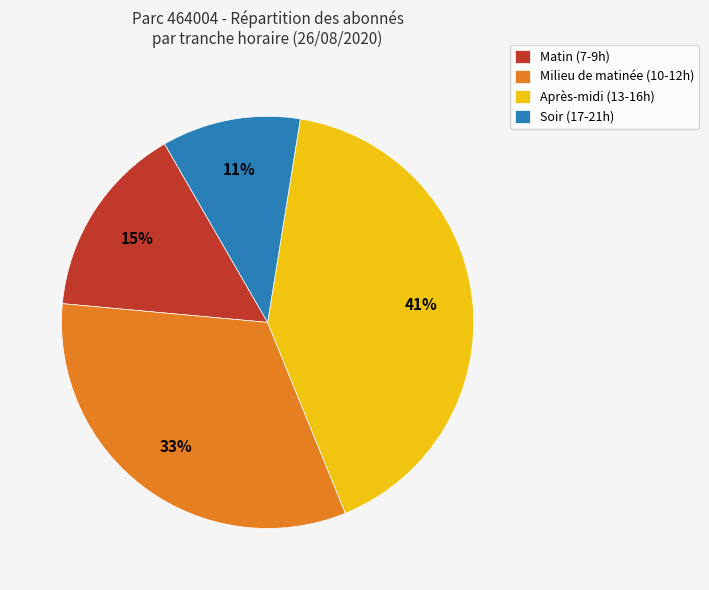

Which has a higher value, Matin (7-9h) or Milieu de matinée (10-12h)?

Milieu de matinée (10-12h)